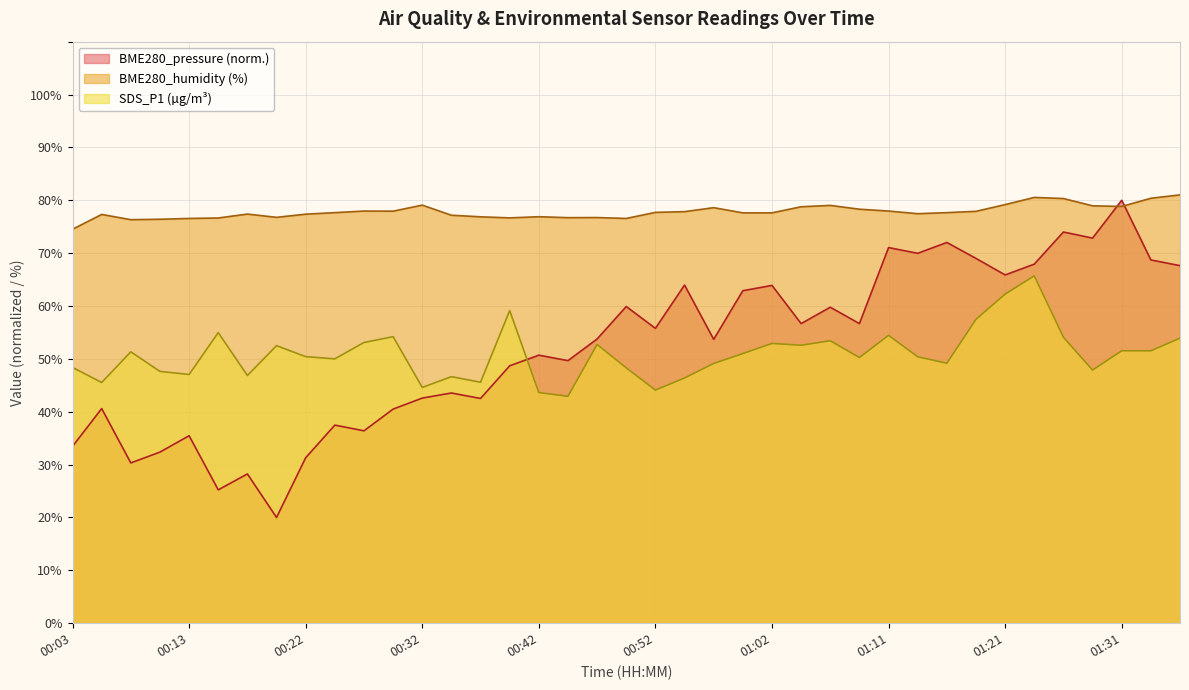

Reading left to right, list all the values displayed in this chart.

SDS_P1: 00:03=48.4	00:05=45.5	00:08=51.3	00:10=47.6	00:13=47.0	00:15=55.0	00:18=46.9	00:20=52.5	00:22=50.4	00:25=50.0	00:27=53.1	00:30=54.2	00:32=44.6	00:35=46.6	00:37=45.6	00:40=59.1	00:42=43.6	00:45=42.9	00:47=52.7	00:49=48.3	00:52=44.1	00:54=46.4	00:57=49.1	00:59=51.0	01:02=52.9	01:04=52.6	01:06=53.4	01:09=50.2	01:11=54.5	01:14=50.4	01:16=49.2	01:19=57.5	01:21=62.2	01:23=65.7	01:26=54.1	01:28=47.9	01:31=51.5	01:33=51.5	01:36=53.9
BME280_humidity: 00:03=74.5	00:05=77.3	00:08=76.3	00:10=76.4	00:13=76.6	00:15=76.7	00:18=77.4	00:20=76.8	00:22=77.4	00:25=77.7	00:27=78.0	00:30=77.9	00:32=79.1	00:35=77.2	00:37=76.9	00:40=76.7	00:42=76.9	00:45=76.7	00:47=76.7	00:49=76.6	00:52=77.7	00:54=77.8	00:57=78.6	00:59=77.6	01:02=77.6	01:04=78.8	01:06=79.0	01:09=78.3	01:11=78.0	01:14=77.5	01:16=77.7	01:19=77.9	01:21=79.2	01:23=80.5	01:26=80.3	01:28=79.0	01:31=78.8	01:33=80.4	01:36=81.0
BME280_pressure_kPa: 00:03=33.4	00:05=40.6	00:08=30.3	00:10=32.4	00:13=35.5	00:15=25.2	00:18=28.2	00:20=20.0	00:22=31.3	00:25=37.5	00:27=36.4	00:30=40.5	00:32=42.6	00:35=43.5	00:37=42.5	00:40=48.7	00:42=50.7	00:45=49.7	00:47=53.8	00:49=59.9	00:52=55.8	00:54=64.0	00:57=53.7	00:59=62.9	01:02=63.9	01:04=56.7	01:06=59.8	01:09=56.7	01:11=71.1	01:14=70.0	01:16=72.0	01:19=69.0	01:21=65.9	01:23=67.9	01:26=74.0	01:28=72.8	01:31=80.0	01:33=68.7	01:36=67.6